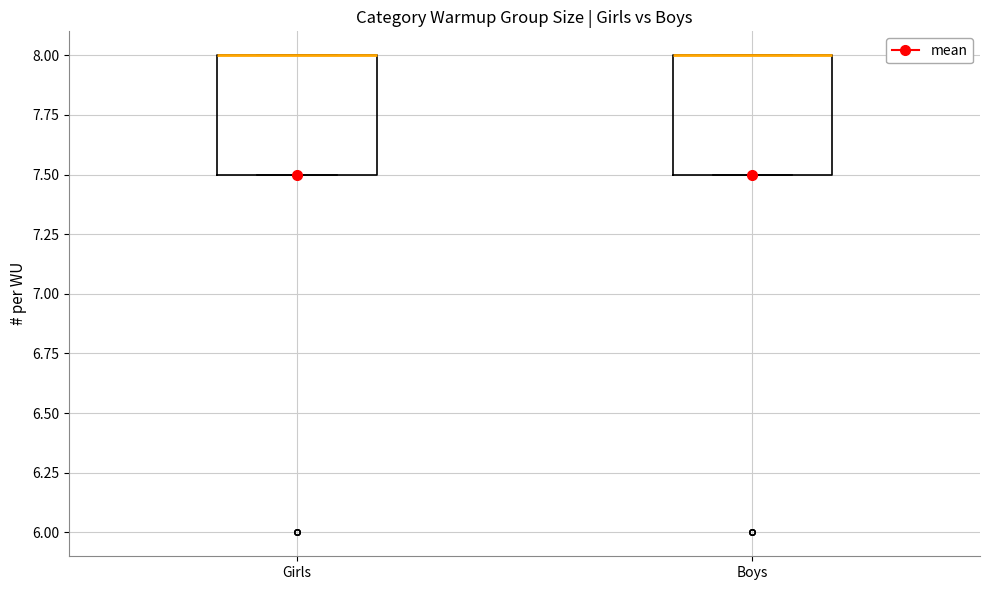

Reading left to right, read every box against the y-axis: the position of its median line, the range the box covers, and the ends of its whiskers. The values are not printed on the chart, so give them approximately, as read against the axis.

Girls: median 8.0 (drawn on the box's upper edge), box 7.5 to 8.0, whiskers 7.5 to 8.0
Boys: median 8.0 (drawn on the box's upper edge), box 7.5 to 8.0, whiskers 7.5 to 8.0